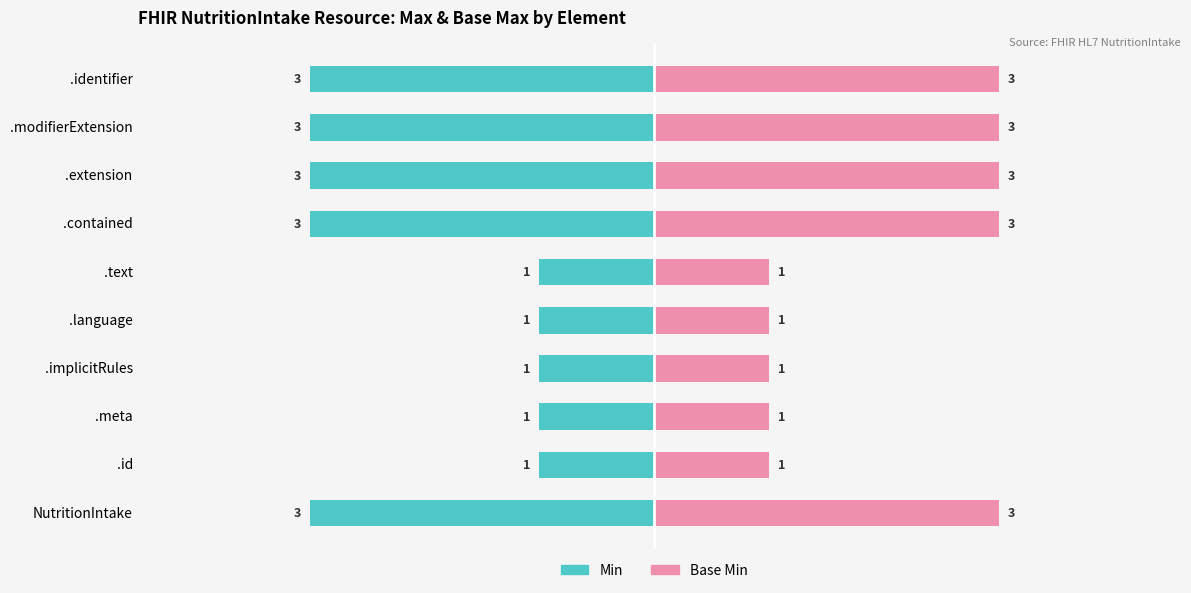

Between .text and .id, which is larger?

.text